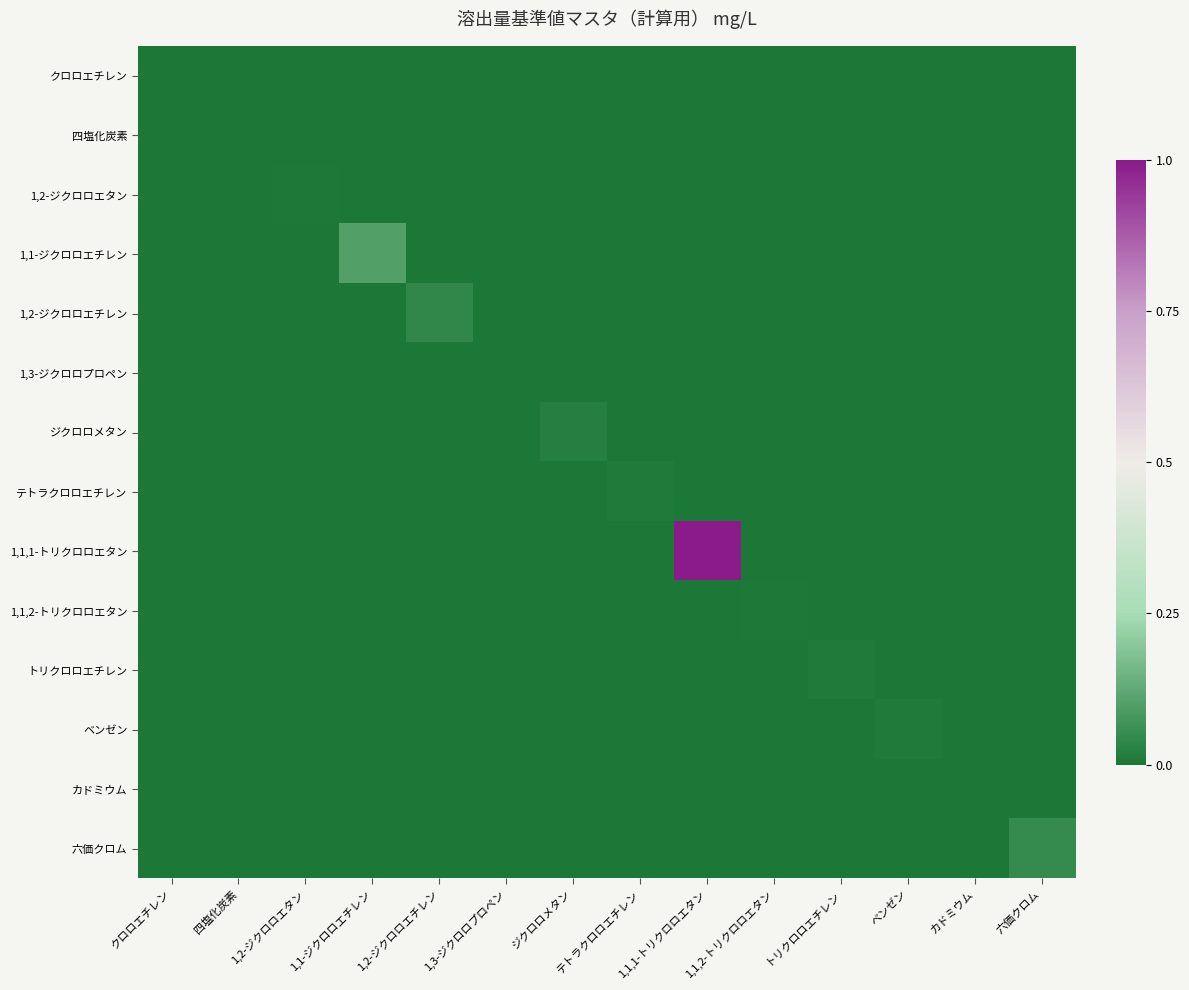

How many series are shown in this chart?

14